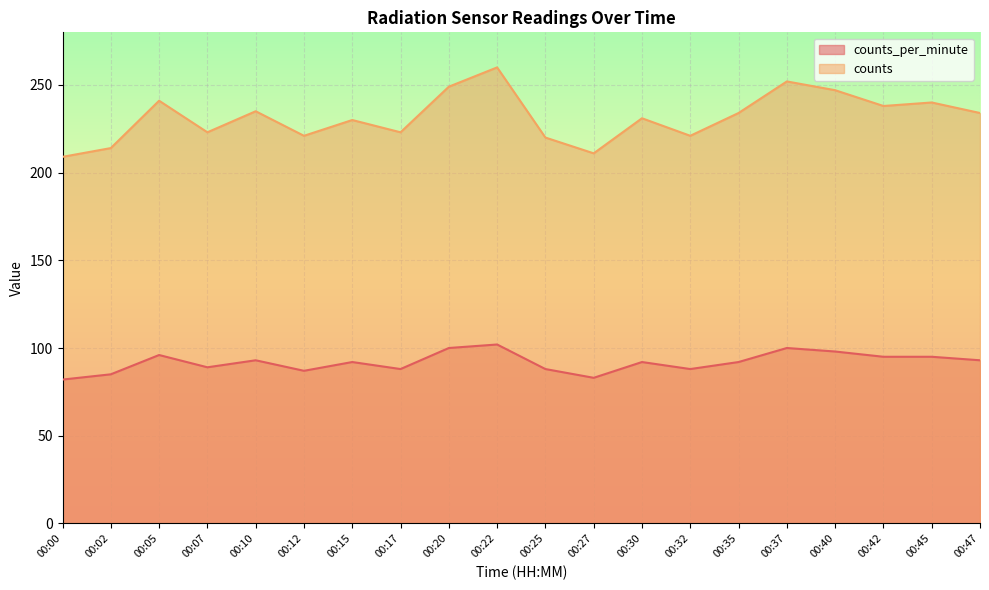

At how many categories does at least one series exceed 202?

20